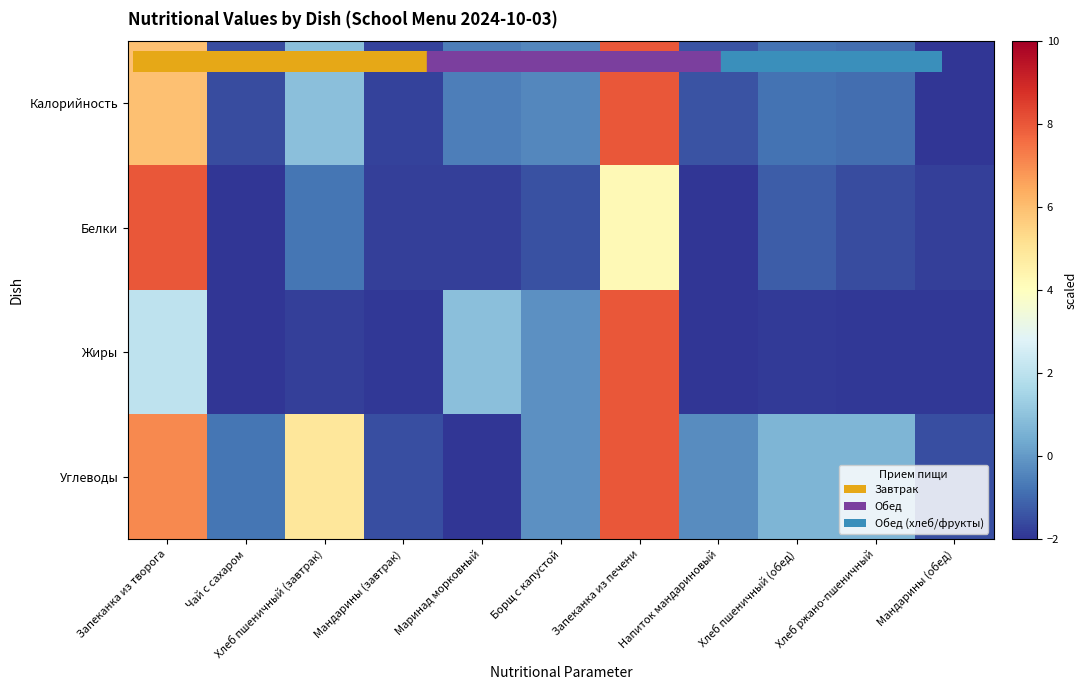

Reading left to right, list all the values displayed in this chart.

Калорийность: Запеканка из творога=6.0	Чай с сахаром=-1.6	Хлеб пшеничный (завтрак)=0.9	Мандарины (завтрак)=-1.7	Маринад морковный=-0.6	Борщ с капустой=-0.4	Запеканка из печени=8.0	Напиток мандариновый=-1.4	Хлеб пшеничный (обед)=-0.8	Хлеб ржано-пшеничный=-0.9	Мандарины (обед)=-2.0
Белки: Запеканка из творога=8.0	Чай с сахаром=-2.0	Хлеб пшеничный (завтрак)=-0.7	Мандарины (завтрак)=-1.8	Маринад морковный=-1.8	Борщ с капустой=-1.5	Запеканка из печени=4.2	Напиток мандариновый=-2.0	Хлеб пшеничный (обед)=-1.2	Хлеб ржано-пшеничный=-1.6	Мандарины (обед)=-1.8
Жиры: Запеканка из творога=2.1	Чай с сахаром=-2.0	Хлеб пшеничный (завтрак)=-1.8	Мандарины (завтрак)=-1.9	Маринад морковный=1.0	Борщ с капустой=-0.2	Запеканка из печени=8.0	Напиток мандариновый=-2.0	Хлеб пшеничный (обед)=-1.9	Хлеб ржано-пшеничный=-1.9	Мандарины (обед)=-1.9
Углеводы: Запеканка из творога=7.1	Чай с сахаром=-0.8	Хлеб пшеничный (завтрак)=4.9	Мандарины (завтрак)=-1.5	Маринад морковный=-2.0	Борщ с капустой=-0.2	Запеканка из печени=8.0	Напиток мандариновый=-0.3	Хлеб пшеничный (обед)=0.6	Хлеб ржано-пшеничный=0.7	Мандарины (обед)=-1.5